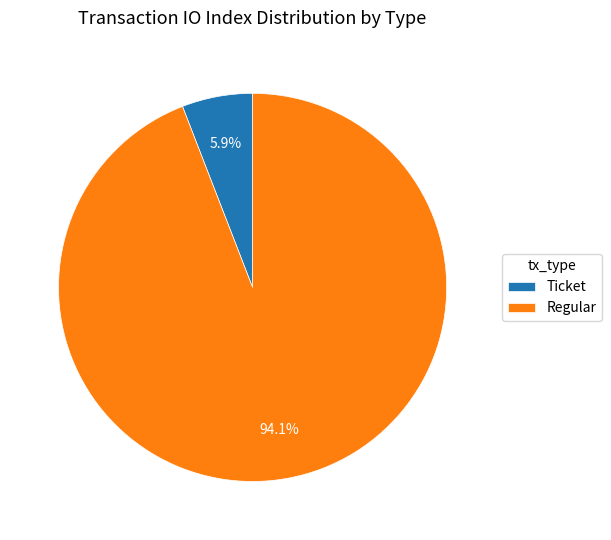

To the nearest percent, what is the average slice percentage?

50%